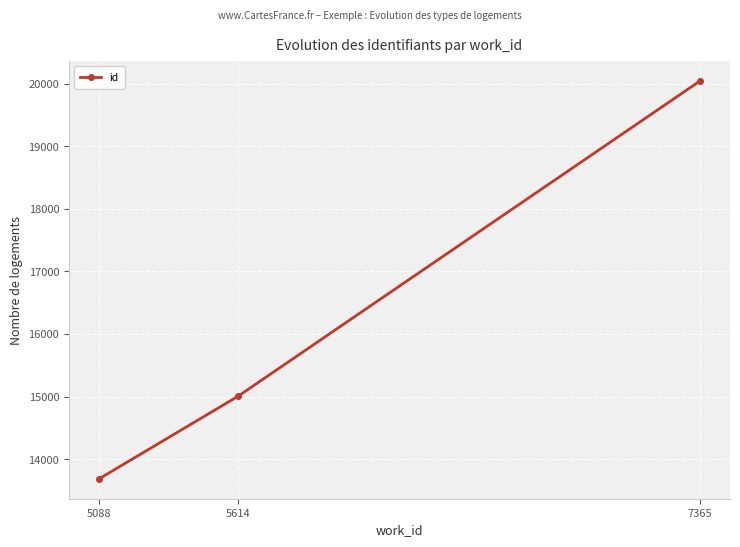

Between 5088 and 7365, which is larger?

7365